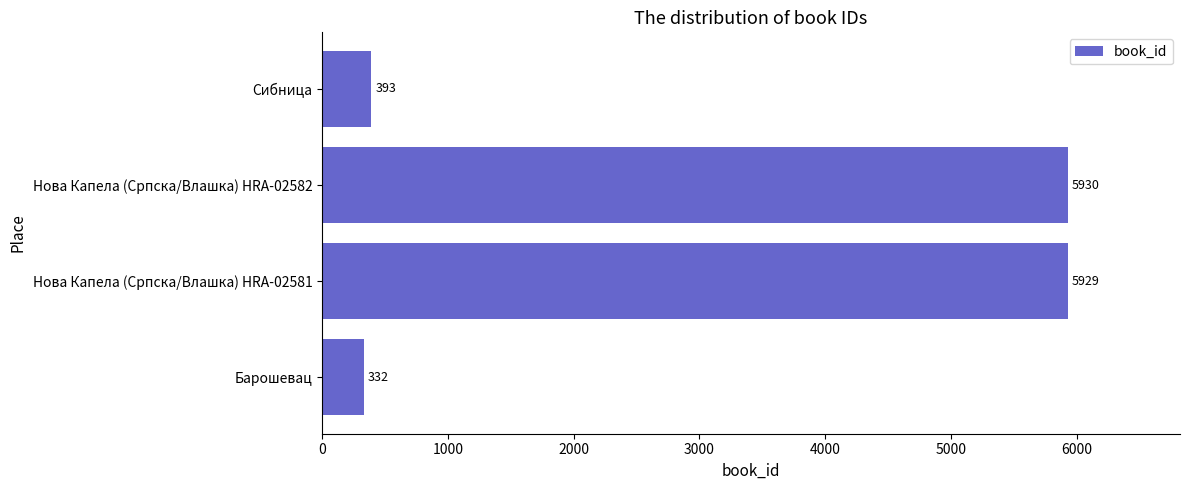

Reading bottom to top, transcribe all the data shown in this chart.

332	5929	5930	393